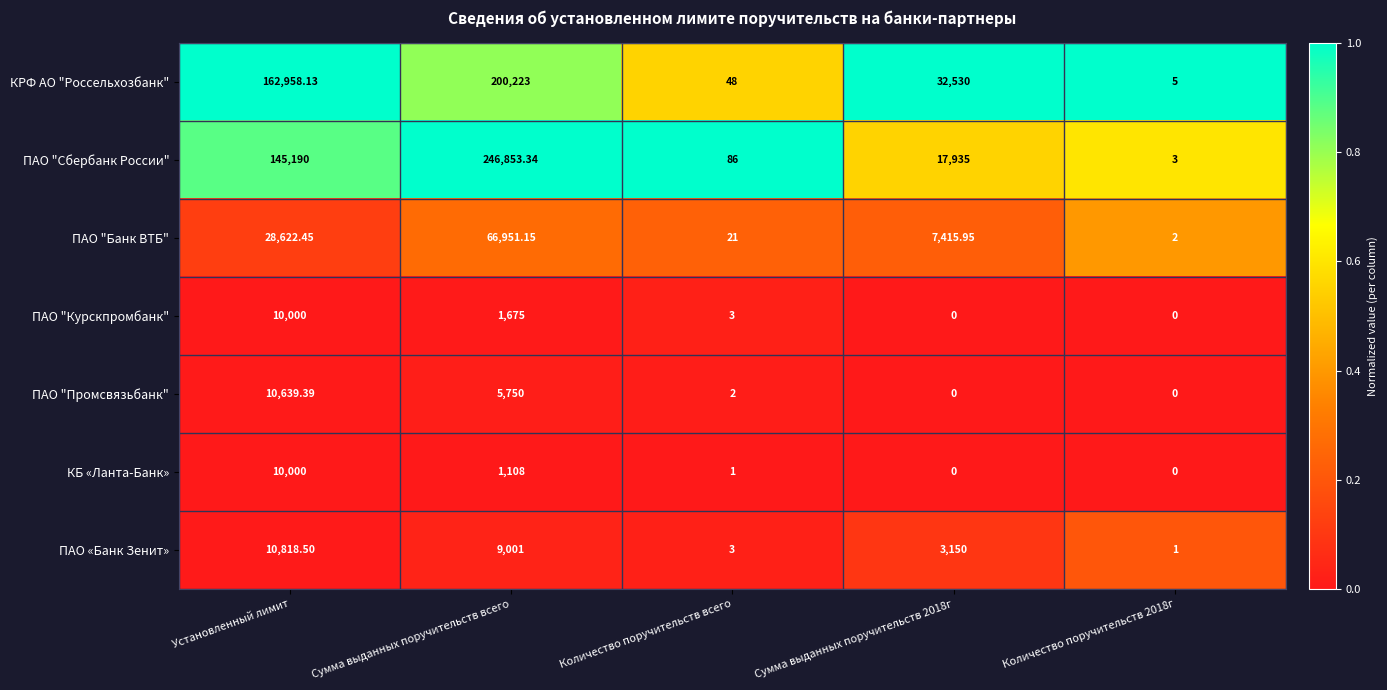

Which label corresponds to the largest value in the chart?

Сумма выданных поручительств всего